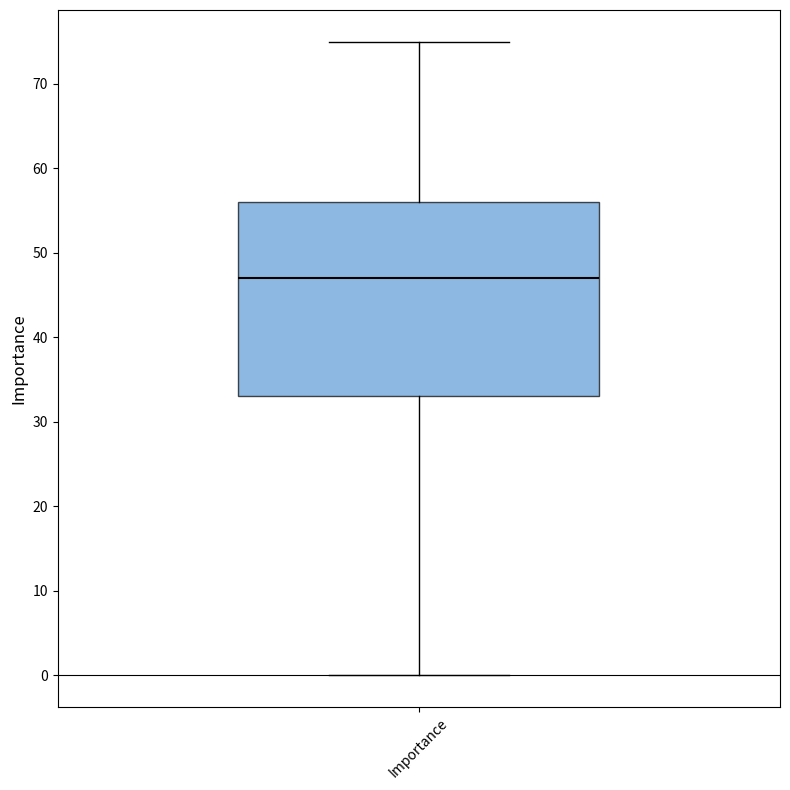

Where does the lower whisker of the box for Importance end on the y-axis? The values are not printed on the chart, so give them approximately, as read against the axis.

0